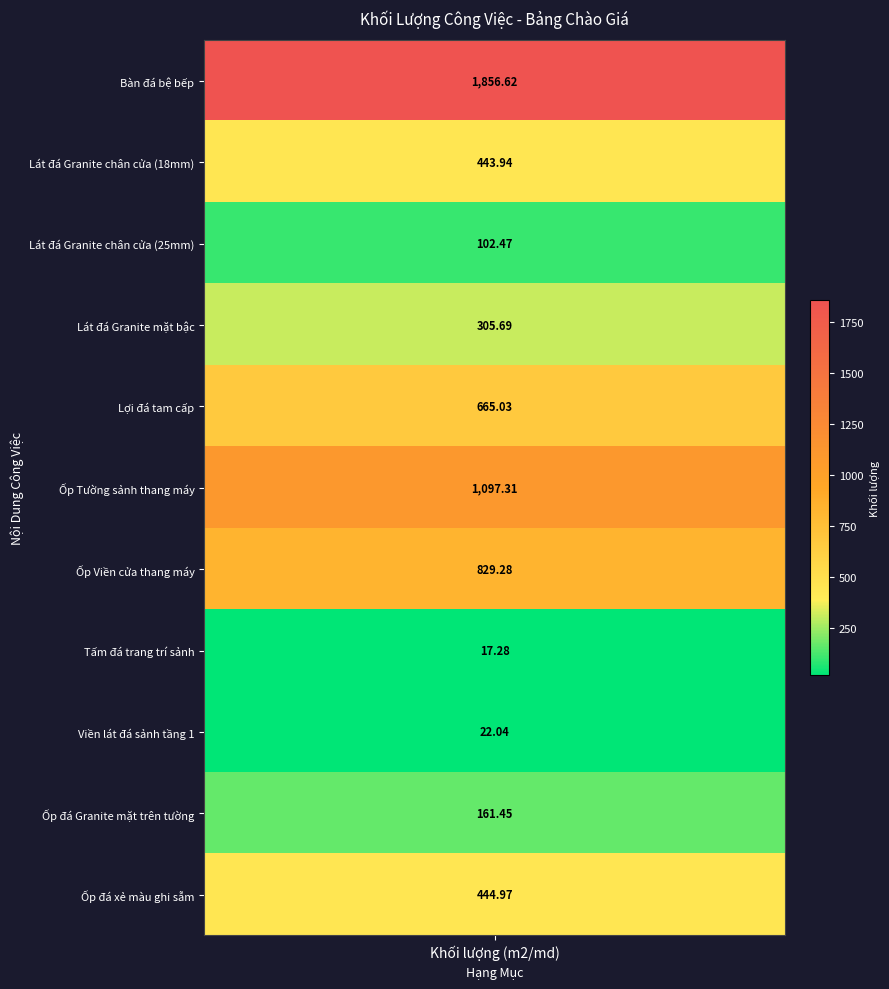

Which series has the largest total across all categories?

Bàn đá bệ bếp